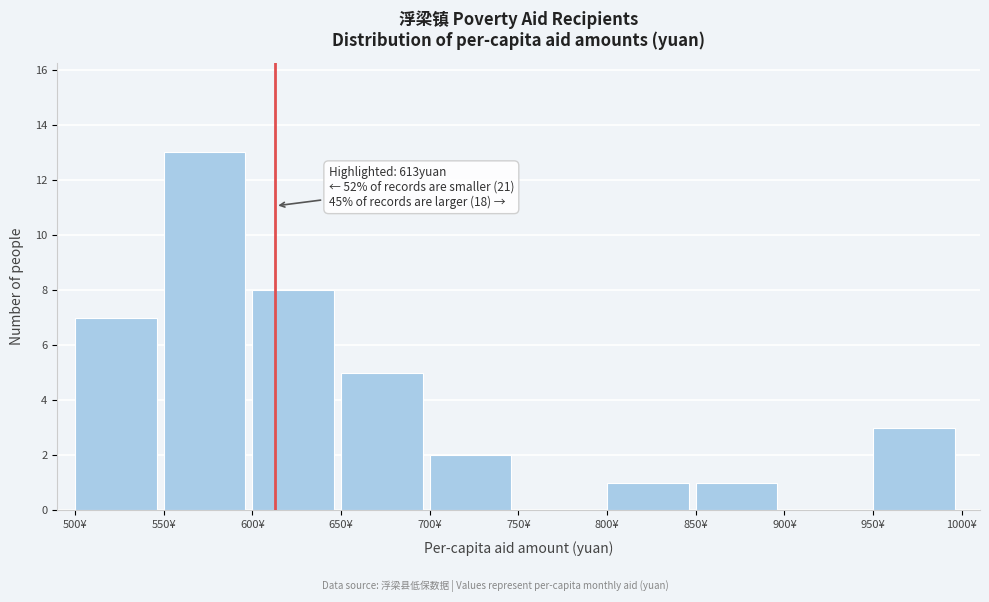

Over which range of the x-axis is the bar tallest?

550 to 600